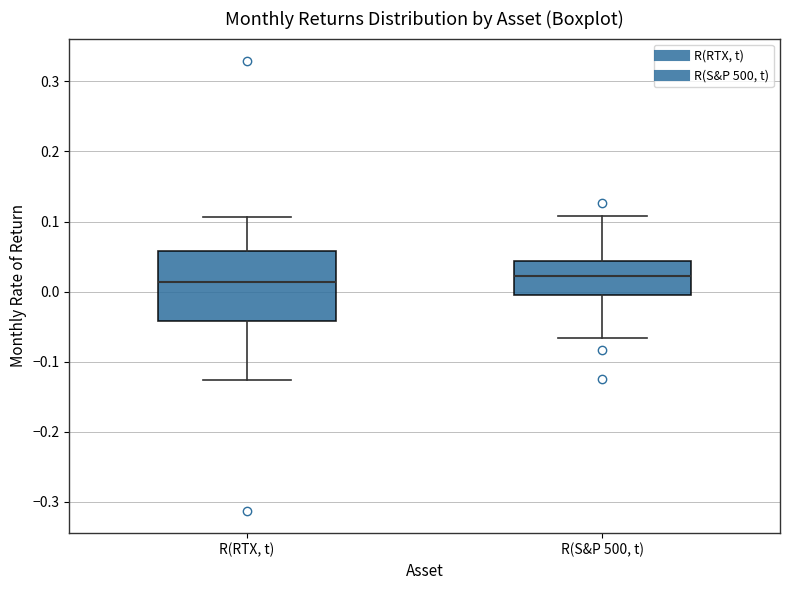

Where does the upper whisker of the box for R(RTX, t) end on the y-axis? The values are not printed on the chart, so give them approximately, as read against the axis.

0.11